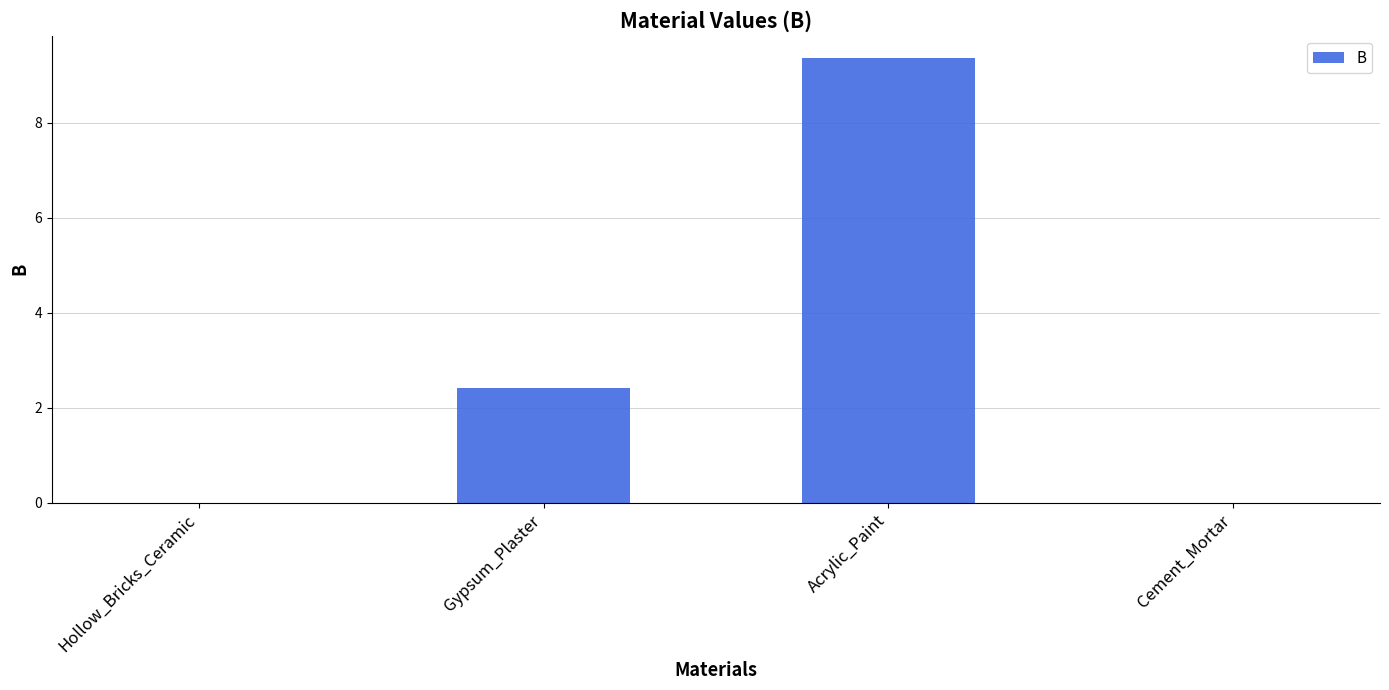

The value at Cement_Mortar is -6.3. True or false?

False